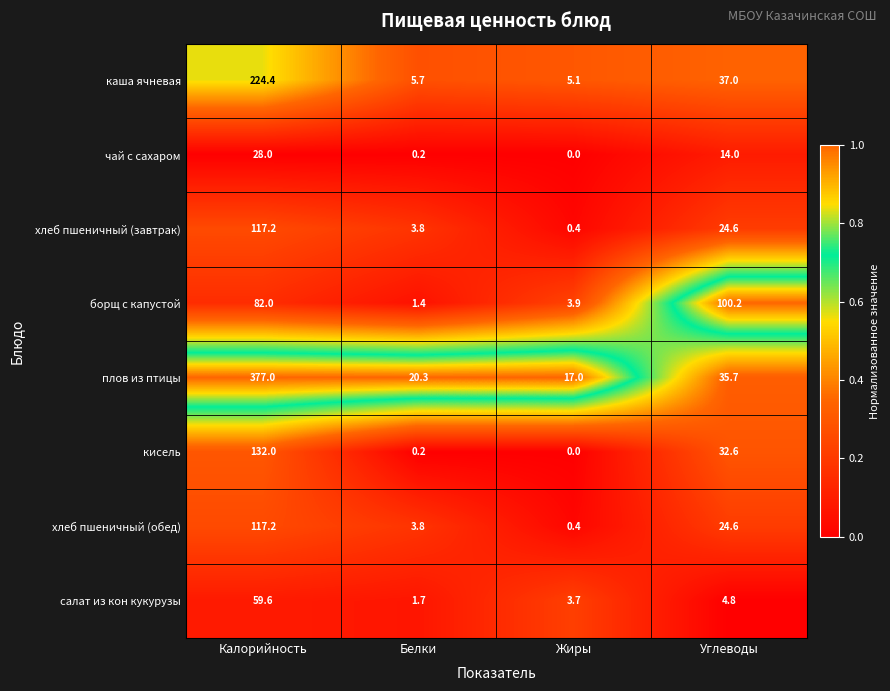

How many distinct data groups are displayed?

8